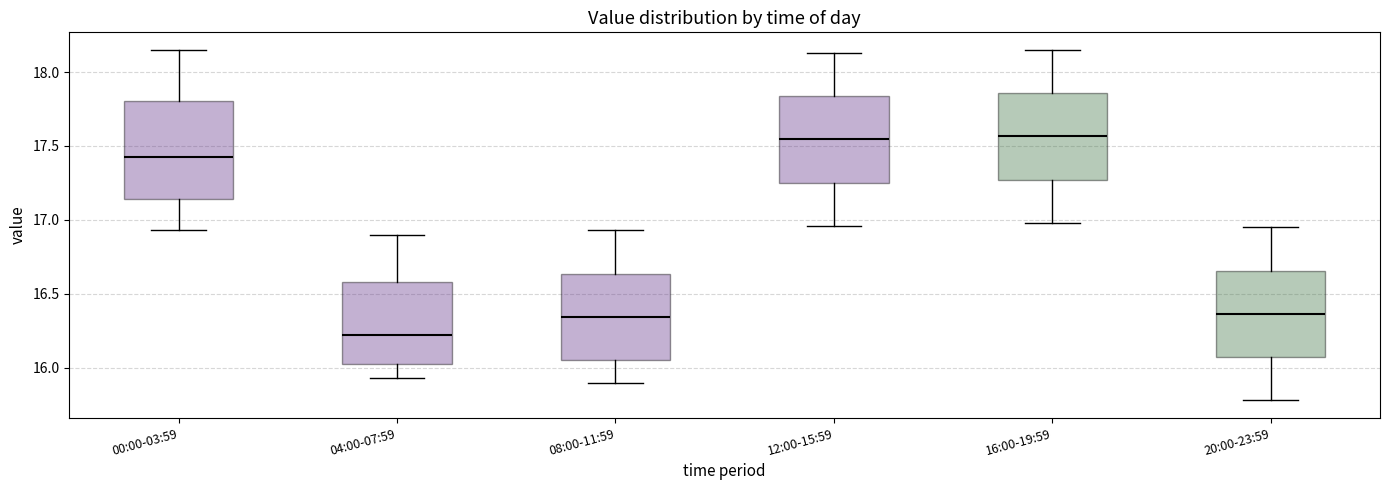

Reading left to right, read every box against the y-axis: the position of its median line, the range the box covers, and the ends of its whiskers. The values are not printed on the chart, so give them approximately, as read against the axis.

00:00-03:59: median 17.45, box 17.15 to 17.80, whiskers 16.95 to 18.15
04:00-07:59: median 16.25, box 16.05 to 16.60, whiskers 15.95 to 16.90
08:00-11:59: median 16.35, box 16.05 to 16.65, whiskers 15.90 to 16.95
12:00-15:59: median 17.55, box 17.25 to 17.85, whiskers 16.95 to 18.15
16:00-19:59: median 17.55, box 17.25 to 17.85, whiskers 17.00 to 18.15
20:00-23:59: median 16.35, box 16.05 to 16.65, whiskers 15.80 to 16.95